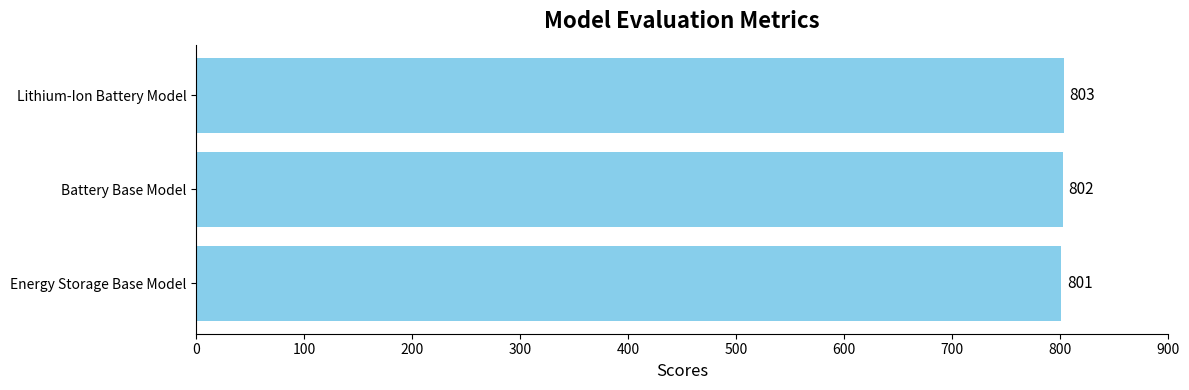

Reading bottom to top, what are all the values shown in this chart?

801	802	803